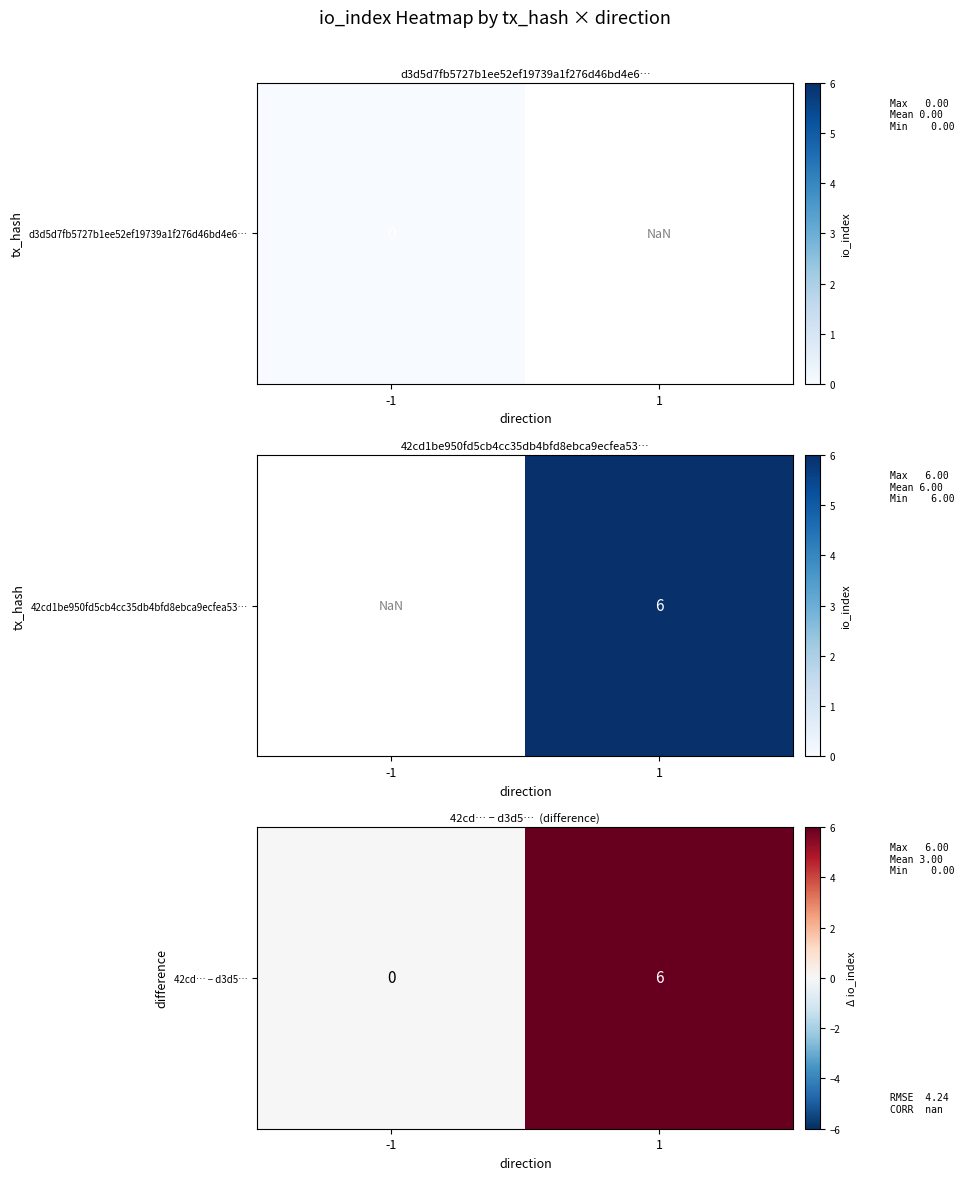

Reading left to right, transcribe all the data shown in this chart.

0	6